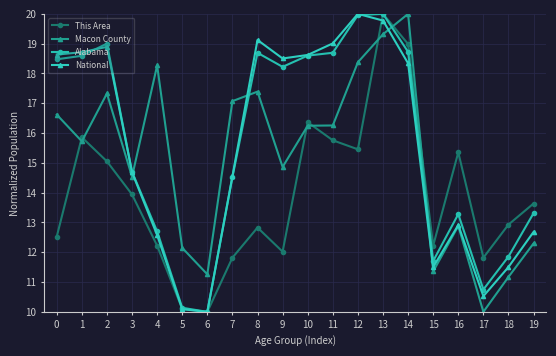

In Alabama, how many points are lower than both neighbors (excluding endpoints)?

4